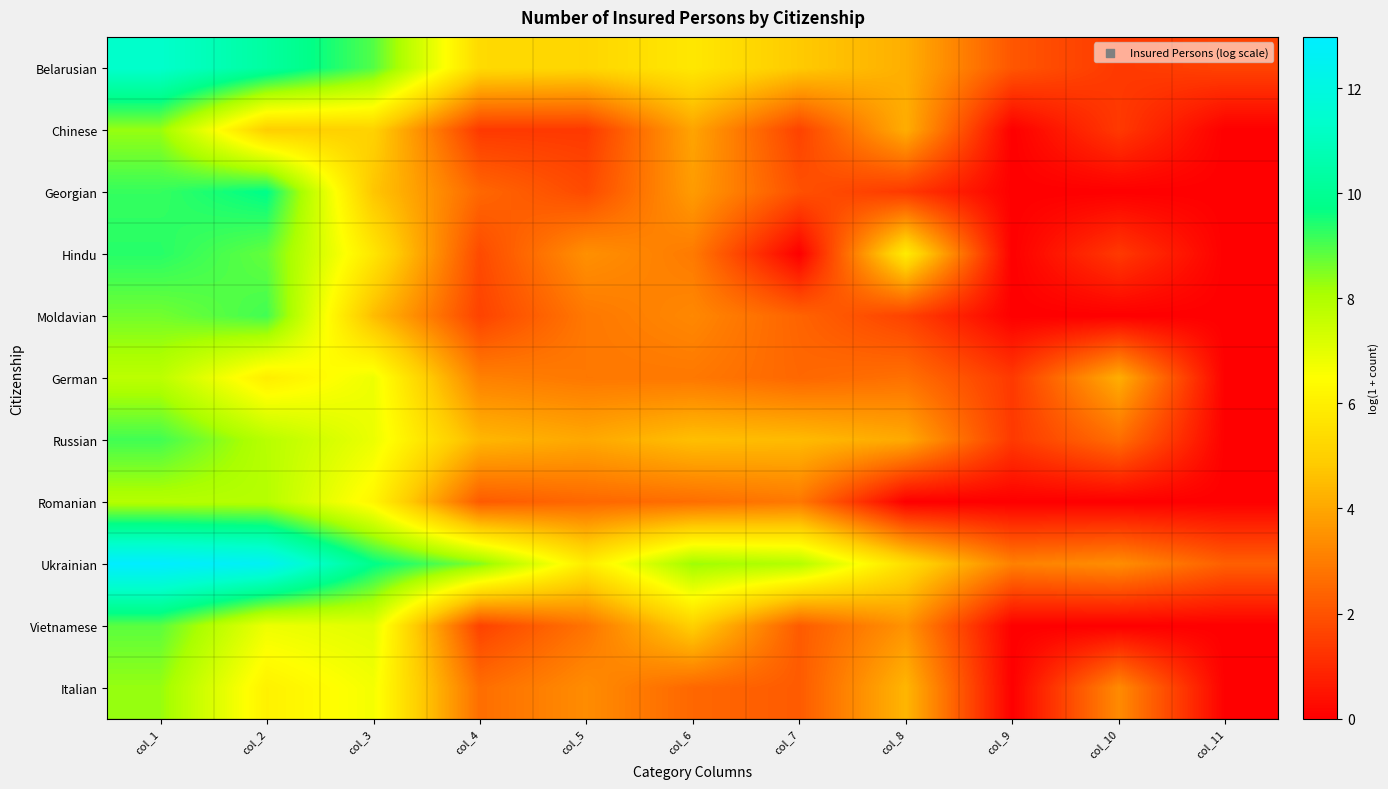

Reading right to left, what are all the values shown in this chart?

Belarusian: col_11=1.6	col_10=1.4	col_9=2.1	col_8=4.2	col_7=4.8	col_6=5.8	col_5=5.2	col_4=5.3	col_3=8.9	col_2=10.3	col_1=11.4
Chinese: col_11=0.0	col_10=1.4	col_9=0.0	col_8=4.2	col_7=1.6	col_6=3.9	col_5=1.4	col_4=1.4	col_3=5.1	col_2=5.0	col_1=8.3
Georgian: col_11=0.0	col_10=0.0	col_9=0.0	col_8=1.4	col_7=1.9	col_6=3.7	col_5=1.8	col_4=2.5	col_3=4.8	col_2=9.8	col_1=9.2
Hindu: col_11=0.0	col_10=1.4	col_9=0.0	col_8=5.9	col_7=0.0	col_6=2.9	col_5=3.5	col_4=1.8	col_3=5.7	col_2=8.8	col_1=9.4
Moldavian: col_11=0.0	col_10=0.0	col_9=0.0	col_8=1.6	col_7=2.4	col_6=3.3	col_5=2.9	col_4=1.6	col_3=4.5	col_2=9.1	col_1=8.6
German: col_11=0.0	col_10=4.2	col_9=1.4	col_8=2.7	col_7=2.5	col_6=2.9	col_5=2.9	col_4=3.1	col_3=6.8	col_2=5.9	col_1=7.8
Russian: col_11=0.0	col_10=2.6	col_9=1.4	col_8=4.1	col_7=4.5	col_6=4.6	col_5=4.0	col_4=4.4	col_3=6.9	col_2=7.8	col_1=9.1
Romanian: col_11=0.0	col_10=0.0	col_9=0.0	col_8=0.0	col_7=2.9	col_6=2.6	col_5=2.5	col_4=2.2	col_3=6.2	col_2=7.9	col_1=7.9
Ukrainian: col_11=2.3	col_10=3.4	col_9=3.1	col_8=5.5	col_7=7.9	col_6=8.2	col_5=5.9	col_4=8.5	col_3=9.8	col_2=12.6	col_1=13.0
Vietnamese: col_11=0.0	col_10=0.0	col_9=0.0	col_8=3.5	col_7=2.2	col_6=5.0	col_5=2.8	col_4=1.6	col_3=7.0	col_2=6.8	col_1=8.9
Italian: col_11=0.0	col_10=3.3	col_9=0.0	col_8=4.4	col_7=2.2	col_6=2.5	col_5=3.4	col_4=2.6	col_3=6.7	col_2=6.1	col_1=8.3